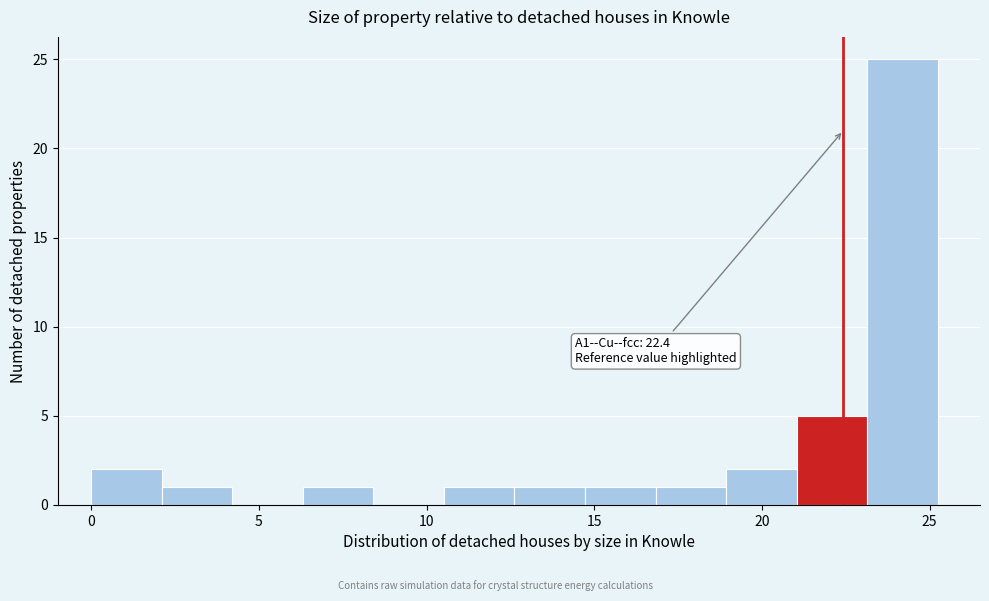

Over which range of the x-axis is the bar tallest?

23.0 to 25.0